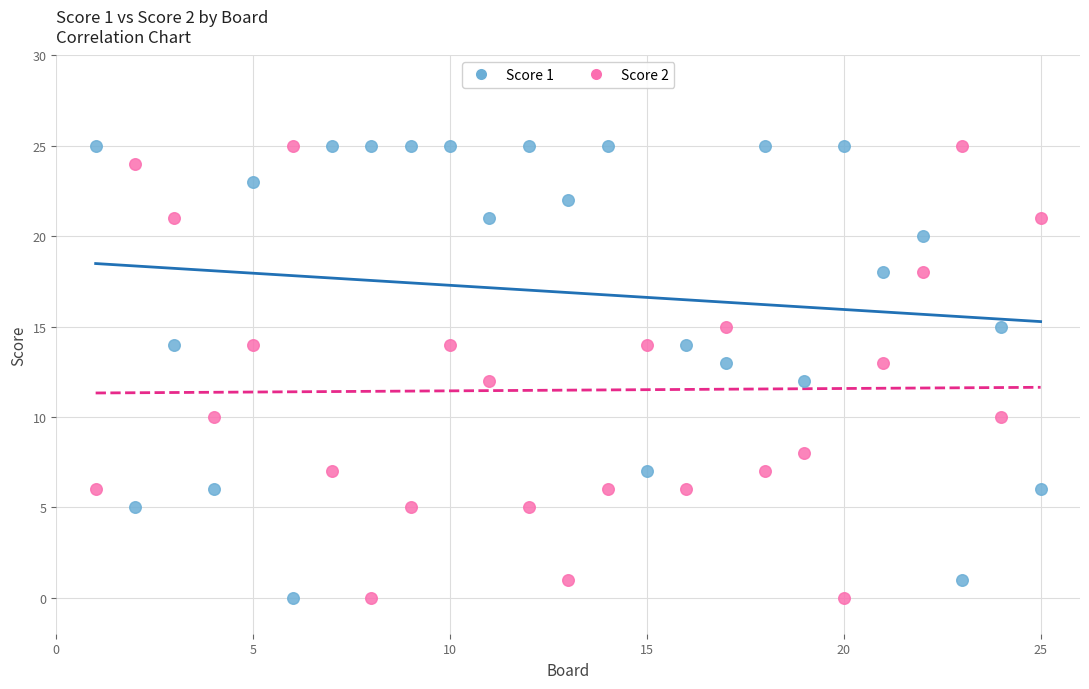

Across all data points, what is the range of Y values (max minus min)?

25